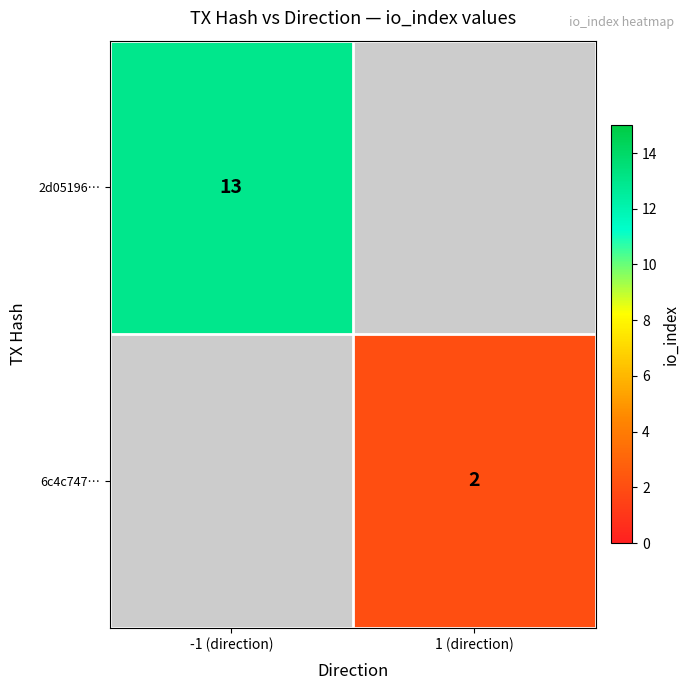

At how many categories does at least one series exceed 10?

1